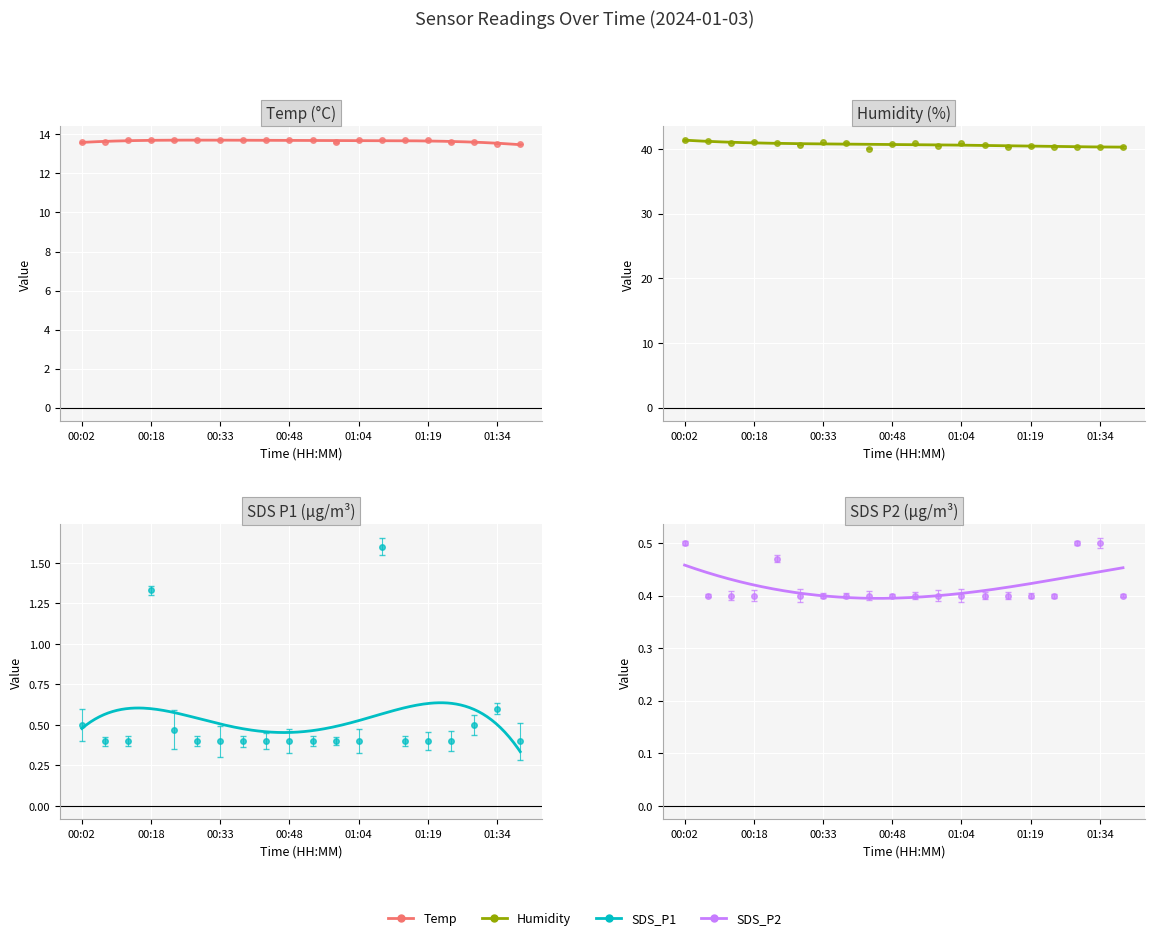

Which category has the lowest value in the SDS_P2 series?

00:30